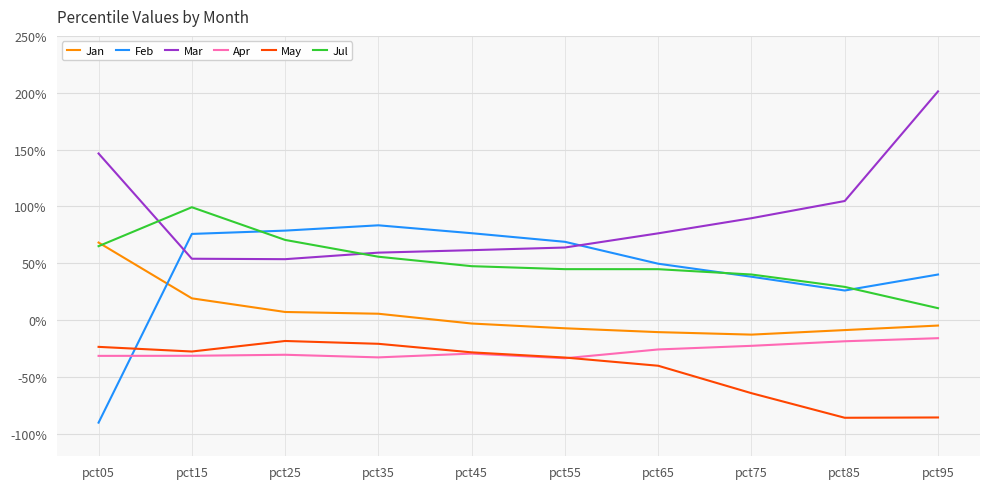

After their last crossing, which series has the higher values: Jul or Feb?

Feb